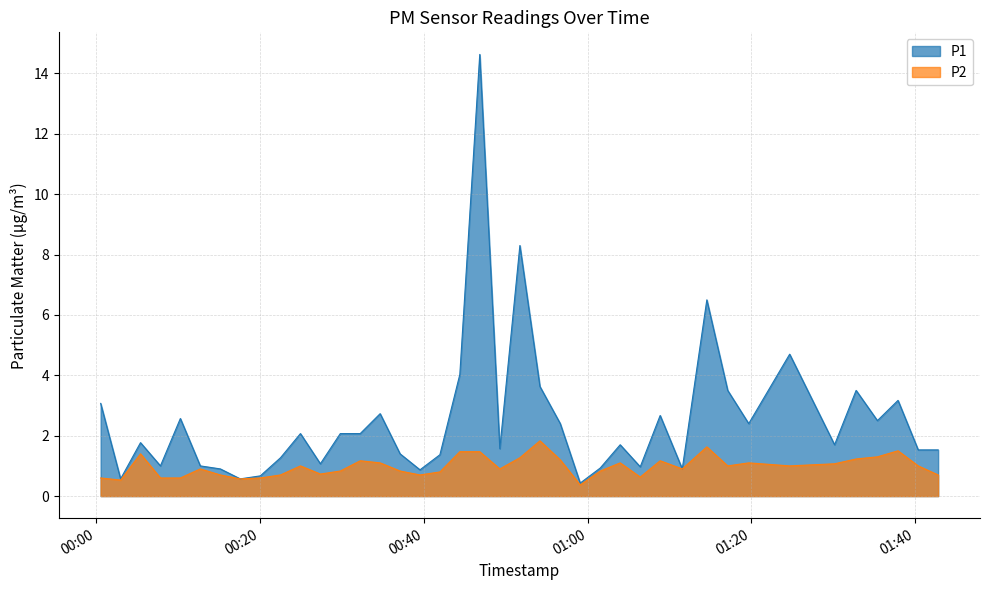

Is the value of P2 at 2023-08-07T01:42:48 greater than the value of P1 at 2023-08-07T00:59:05?

Yes